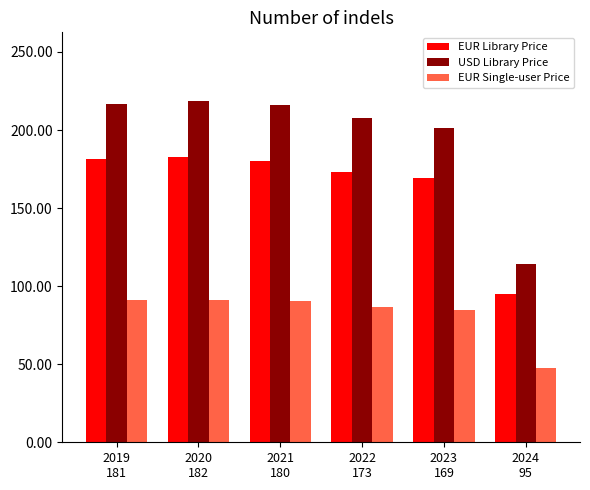

Count the number of data series in this chart.

3